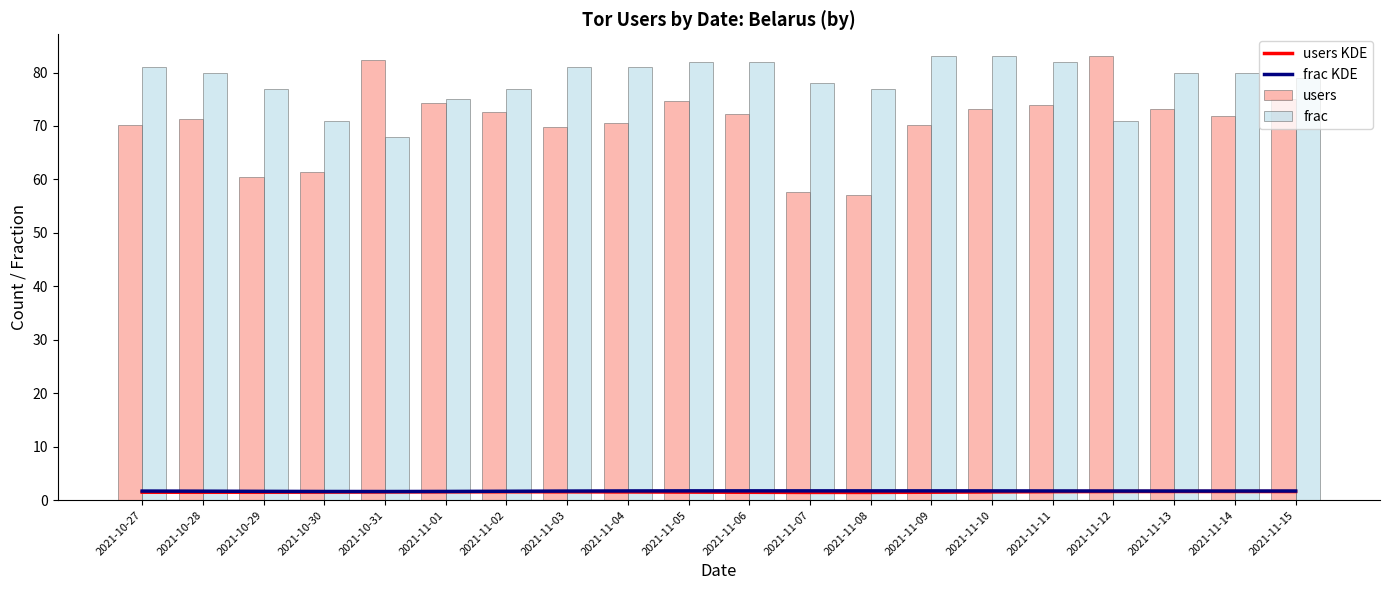

How many users KDE values are between 1 and 2?

20